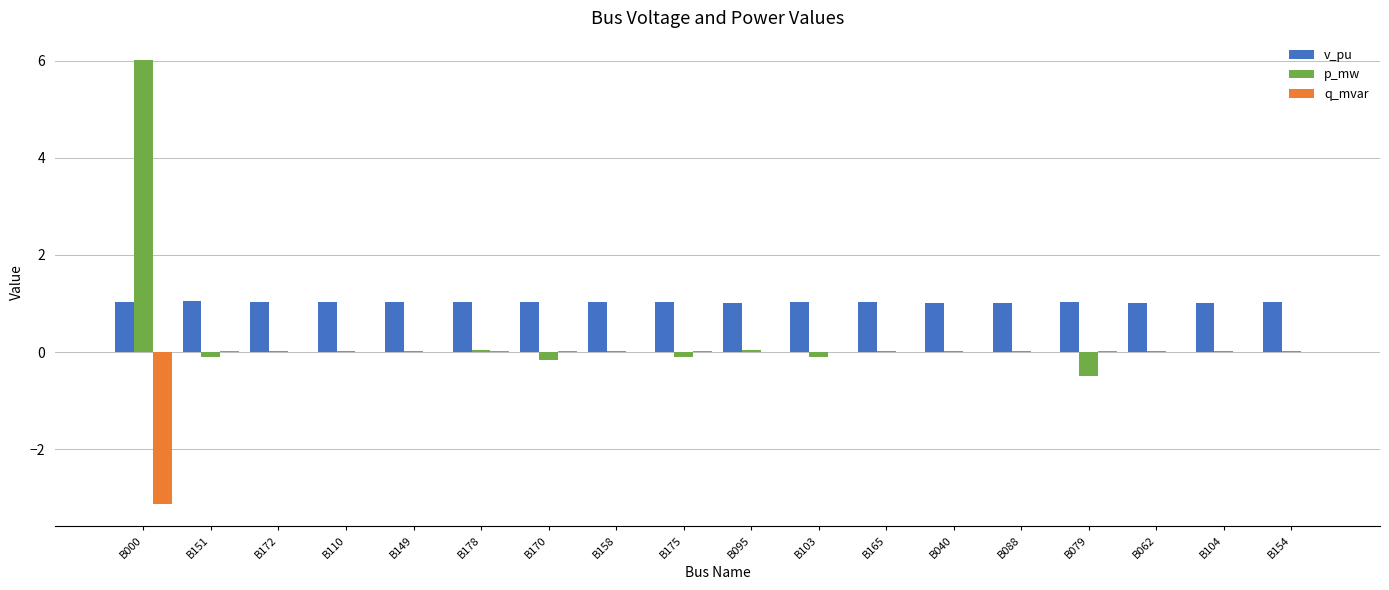

Which label corresponds to the largest value in the chart?

B000